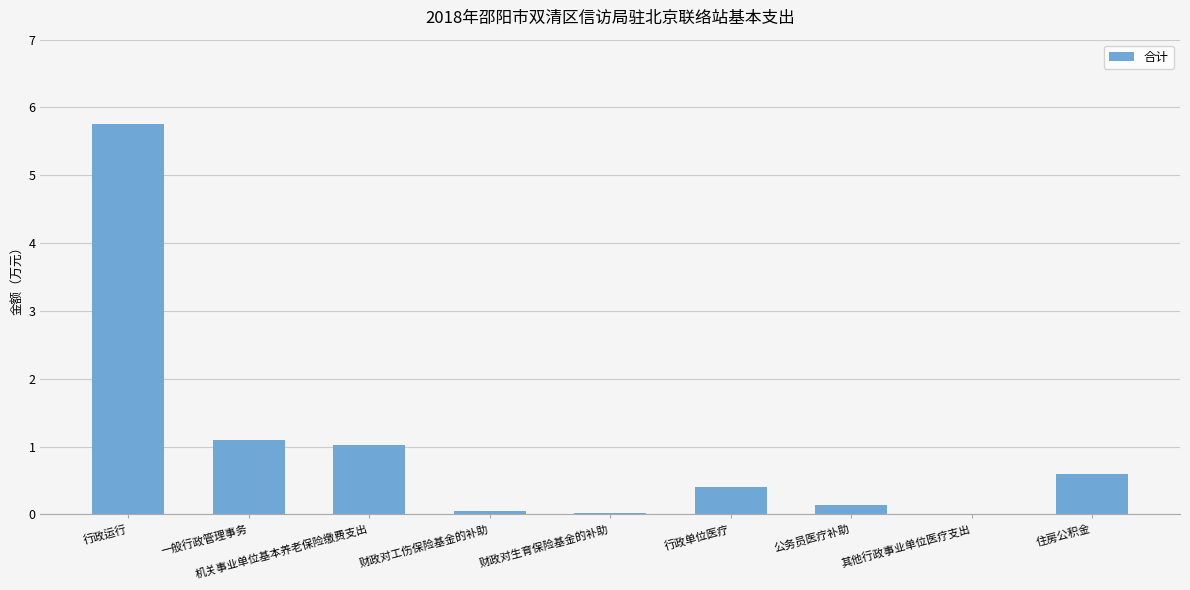

Is it true that the value at 机关事业单位基本养老保险缴费支出 is 0.6?

False